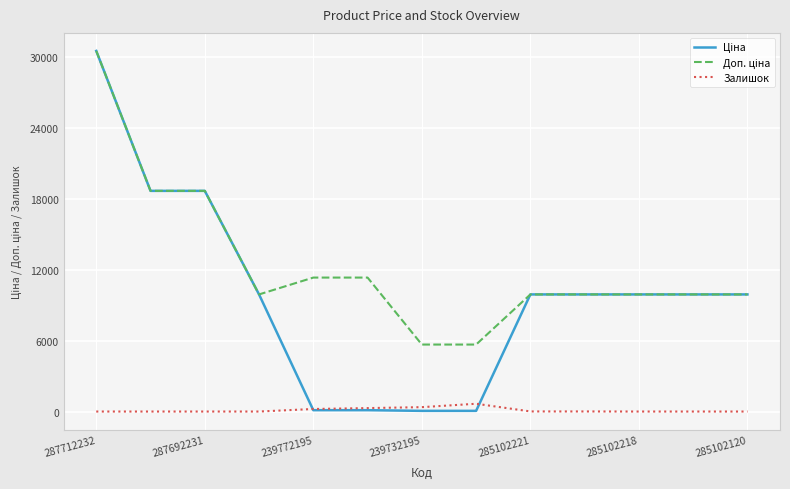

Where does the Ціна series first go above 9908?

287712232